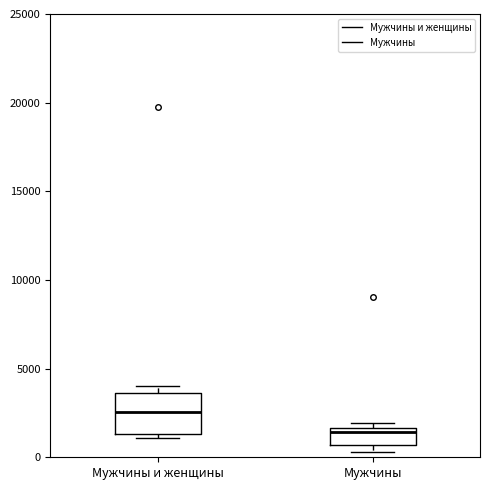

Reading left to right, read every box against the y-axis: the position of its median line, the range the box covers, and the ends of its whiskers. The values are not printed on the chart, so give them approximately, as read against the axis.

Мужчины и женщины: median 2500, box 1500 to 3500, whiskers 1000 to 4000
Мужчины: median 1500 (just below the box's upper edge), box 500 to 1500, whiskers 500 (just below the box's lower edge) to 2000